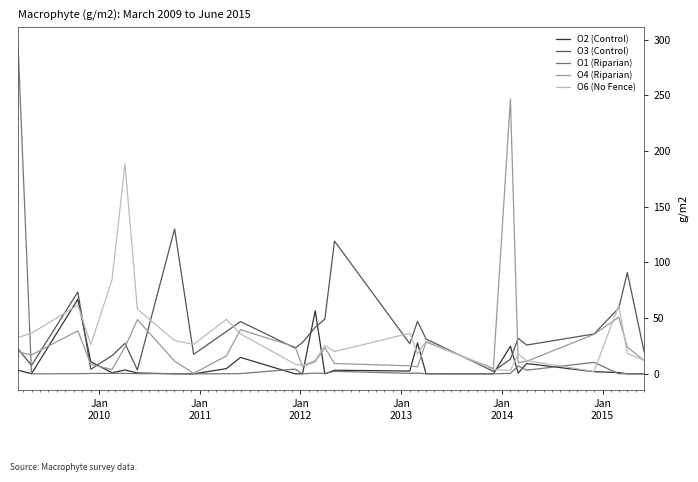

List the series in order of their peak value, lowest first.

O2 (Control), O3 (Control), O6 (No Fence), O4 (Riparian), O1 (Riparian)